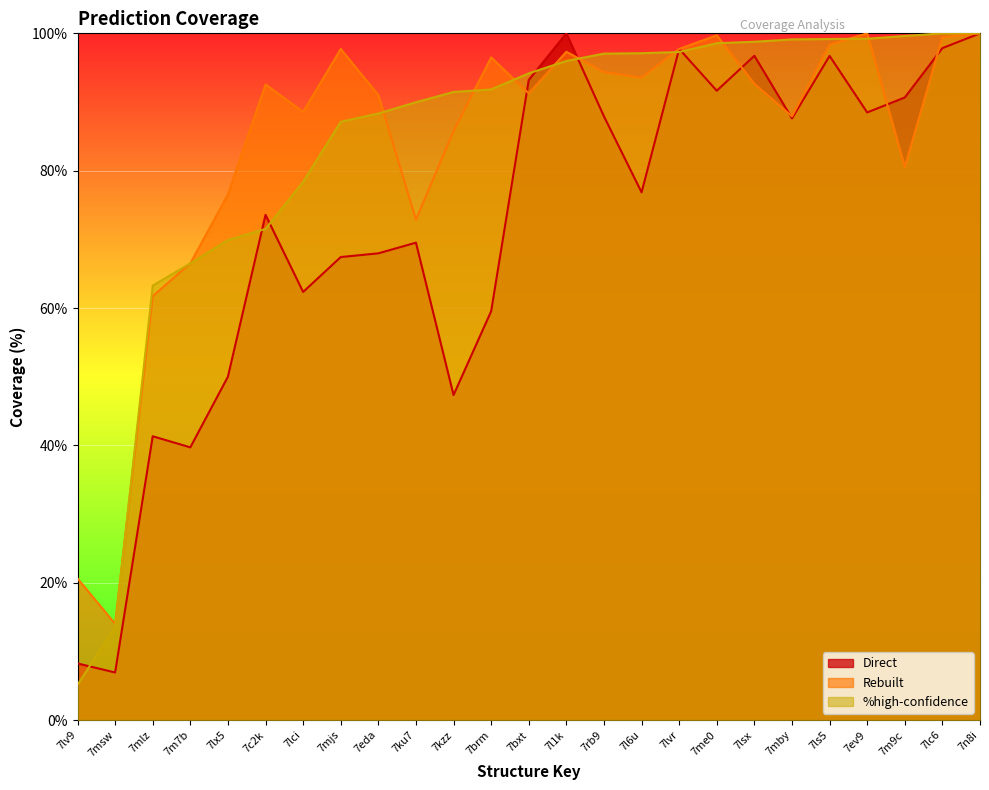

At how many categories does at least one series exceed 70?

21